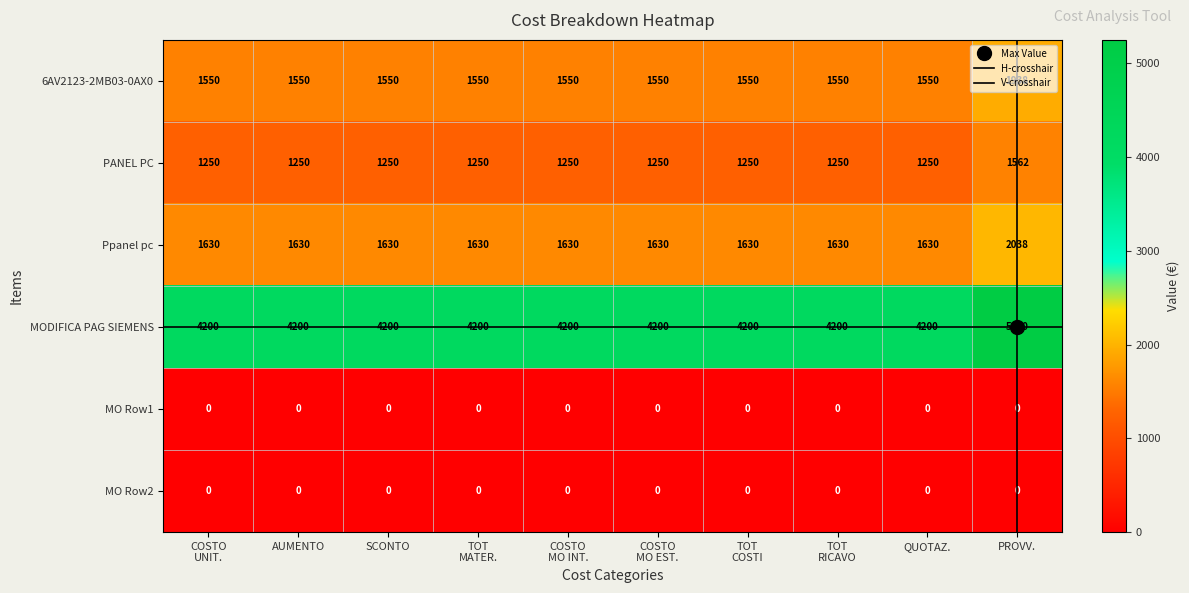

True or false: MO Row1 has a value of 0 at SCONTO.

True